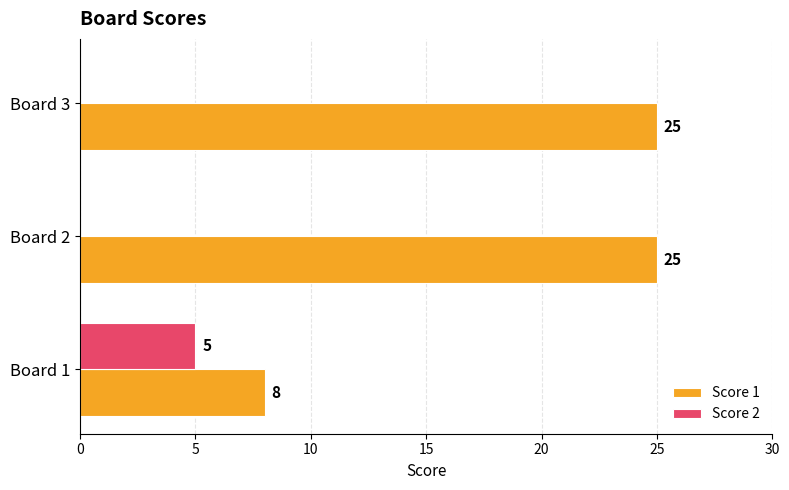

What is the sum of all Score 2 values?

5